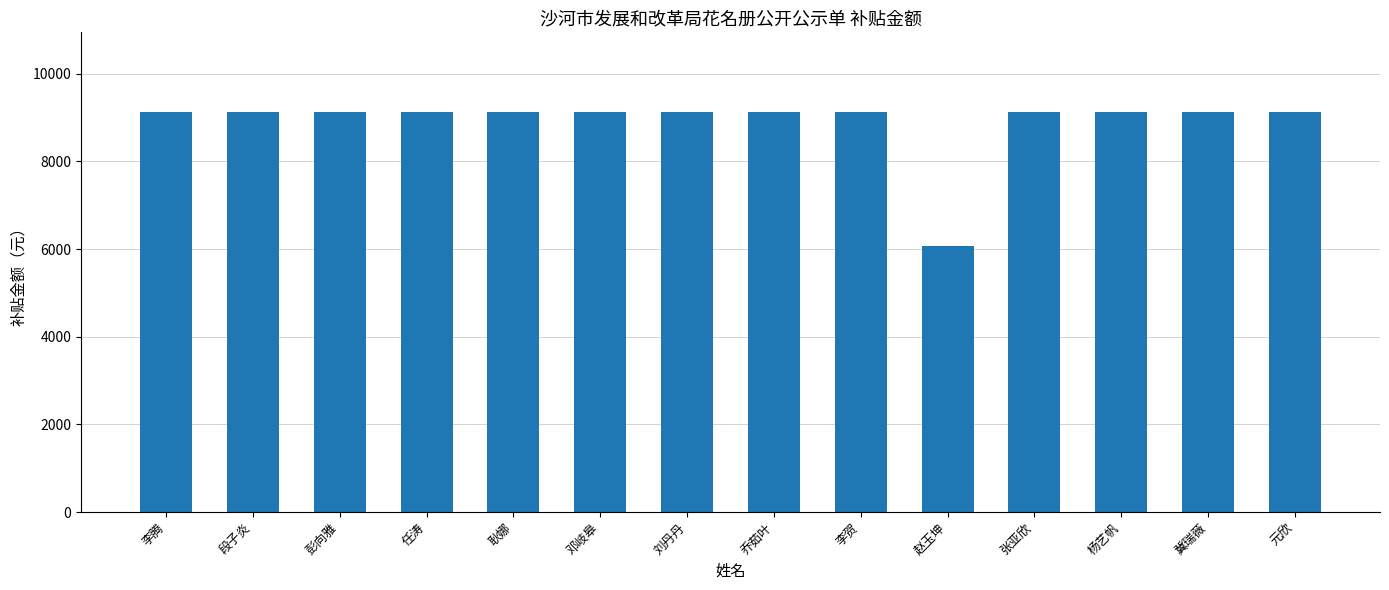

Count the number of categories in the chart.

14